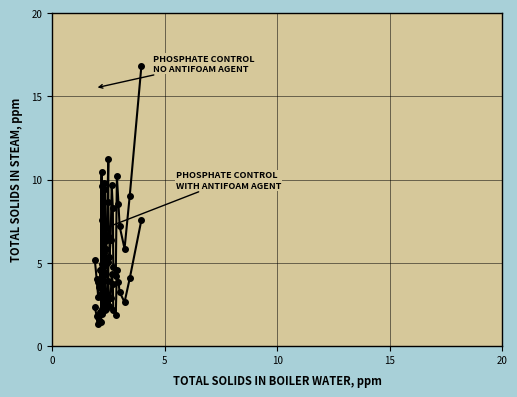

How many lines are shown in the chart?

2